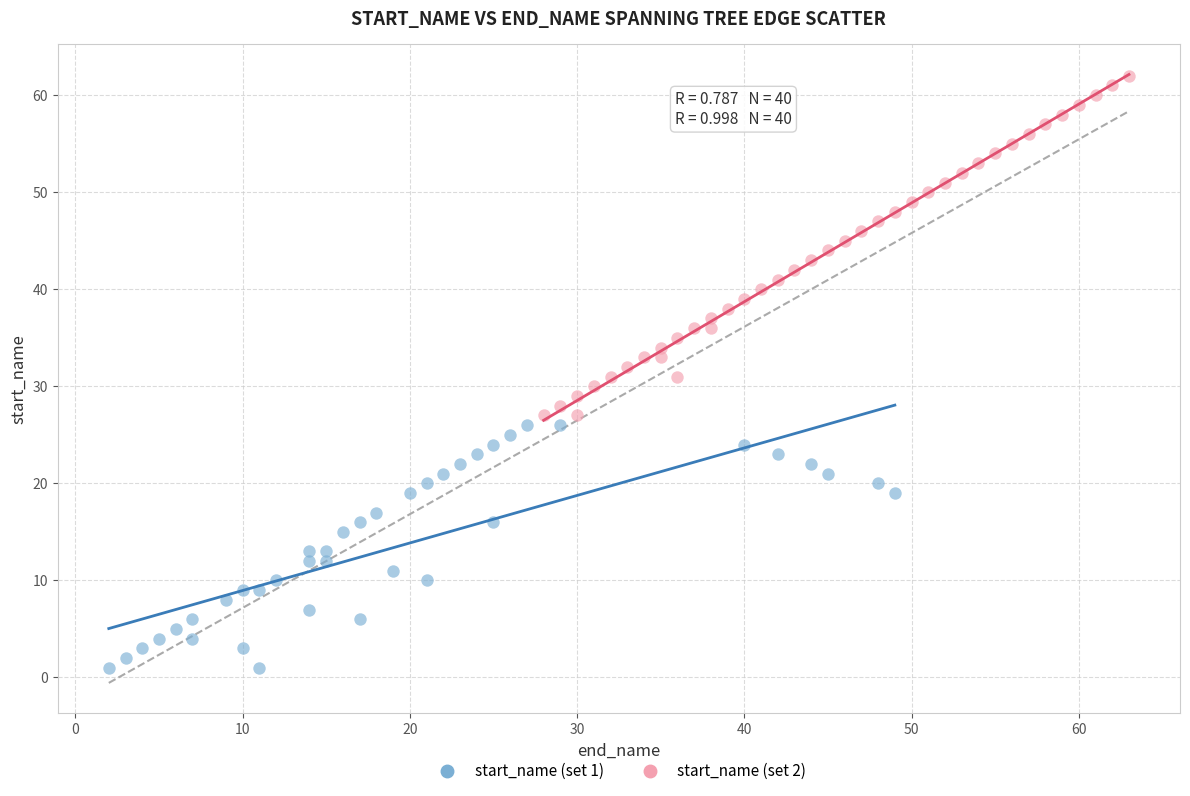

Which series has the widest spread of Y values?

start_name (set 2)